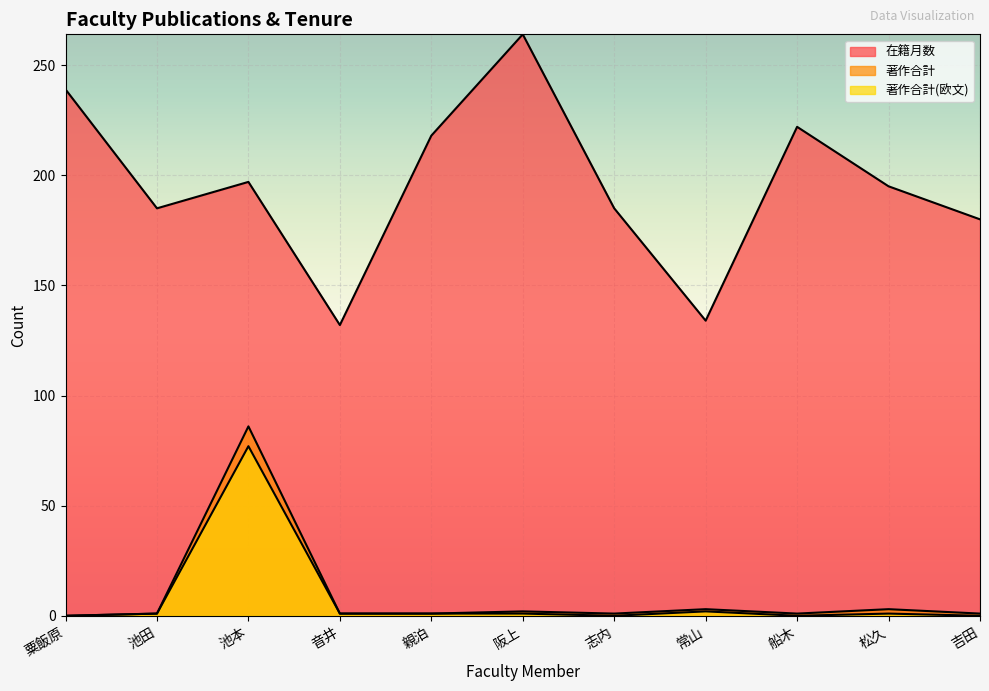

How many data points in 著作合計(欧文) are less than 1?

4